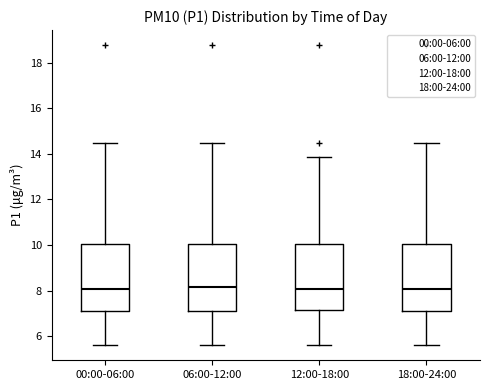

Reading left to right, transcribe this box plot: for each box, give where its median line is, the range the box spans, and where its two whiskers end, as read against the y-axis. The values are not printed on the chart, so give them approximately, as read against the axis.

00:00-06:00: median 8.0, box 7.0 to 10.0, whiskers 5.6 to 14.4
06:00-12:00: median 8.2, box 7.0 to 10.0, whiskers 5.6 to 14.4
12:00-18:00: median 8.0, box 7.2 to 10.0, whiskers 5.6 to 13.8
18:00-24:00: median 8.0, box 7.0 to 10.0, whiskers 5.6 to 14.4